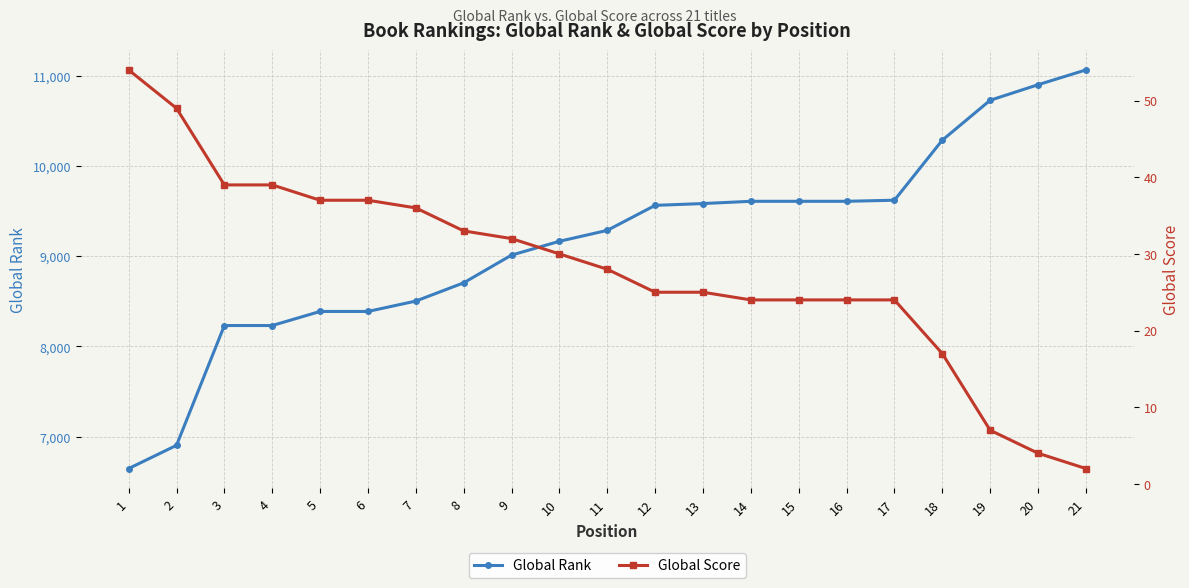

What is the value of the Global Rank point at the 4th from the left?

8231